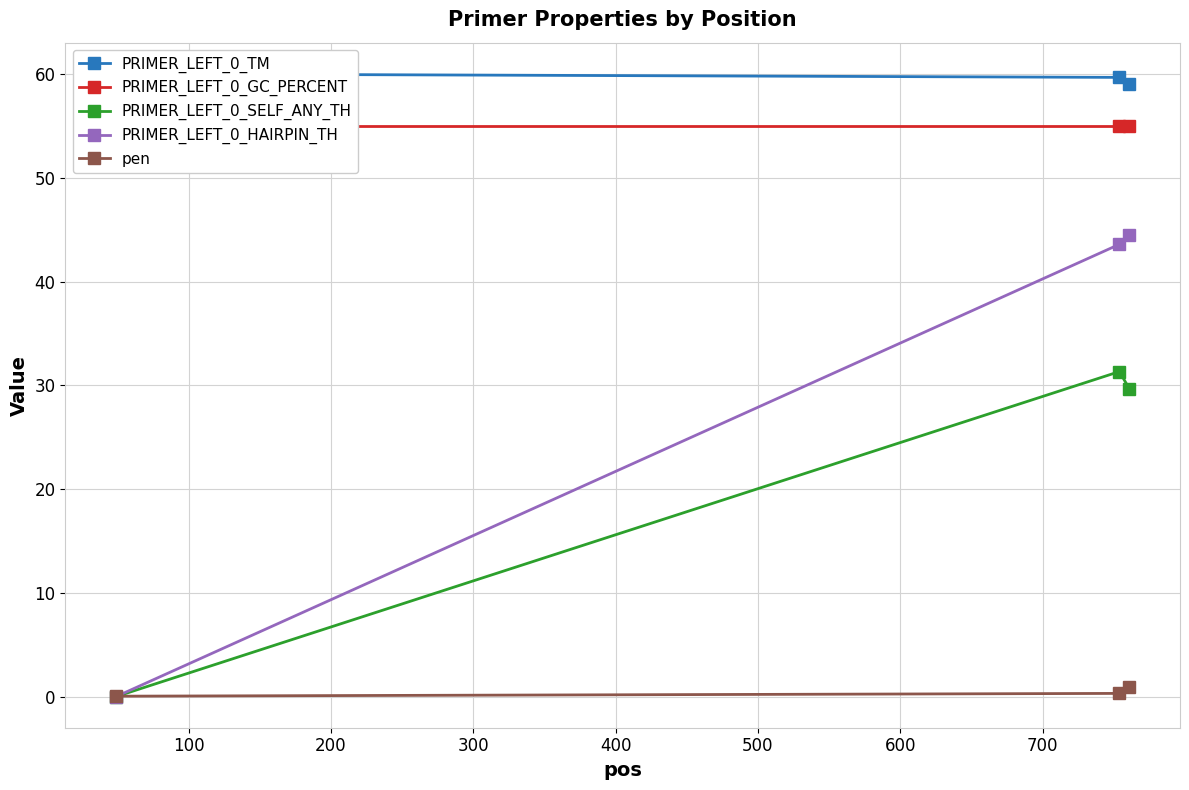

At how many categories does at least one series exceed 19?

3